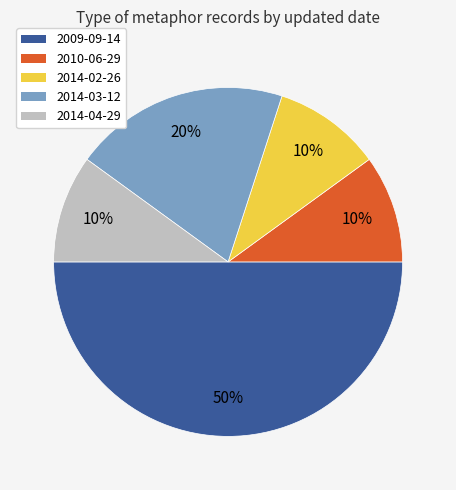

To the nearest percent, what is the difference between the largest and smallest slice percentages?

40%